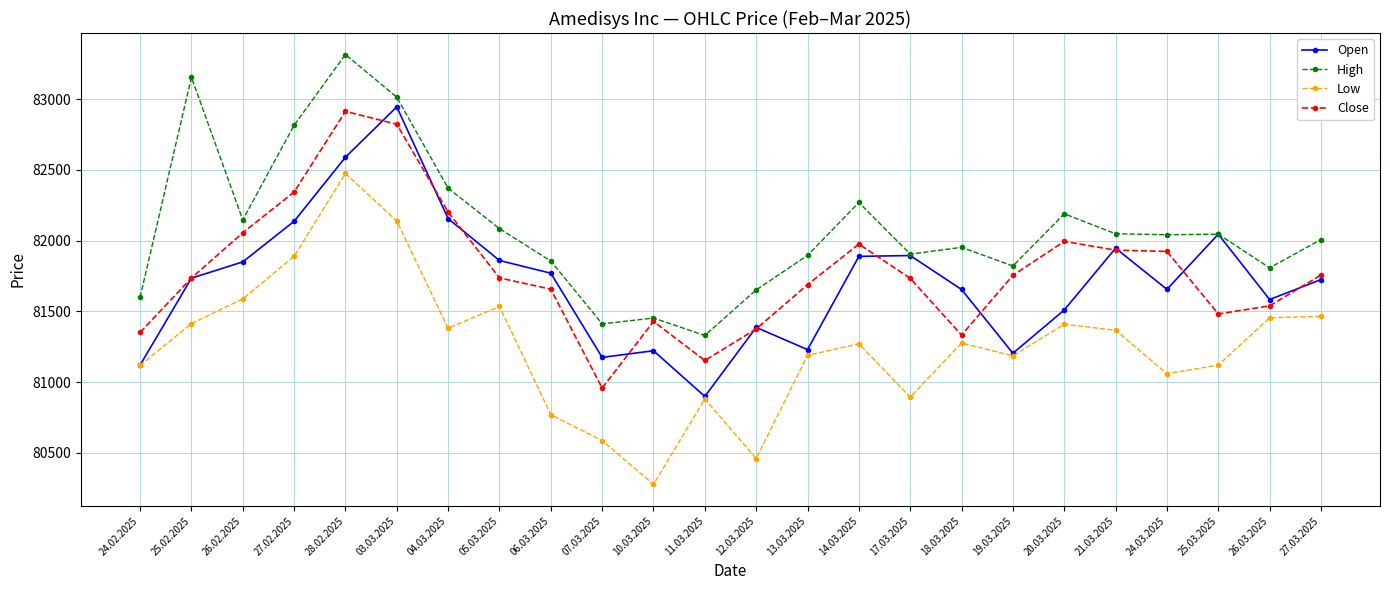

At which category is the sum across all series the highest?

28.02.2025